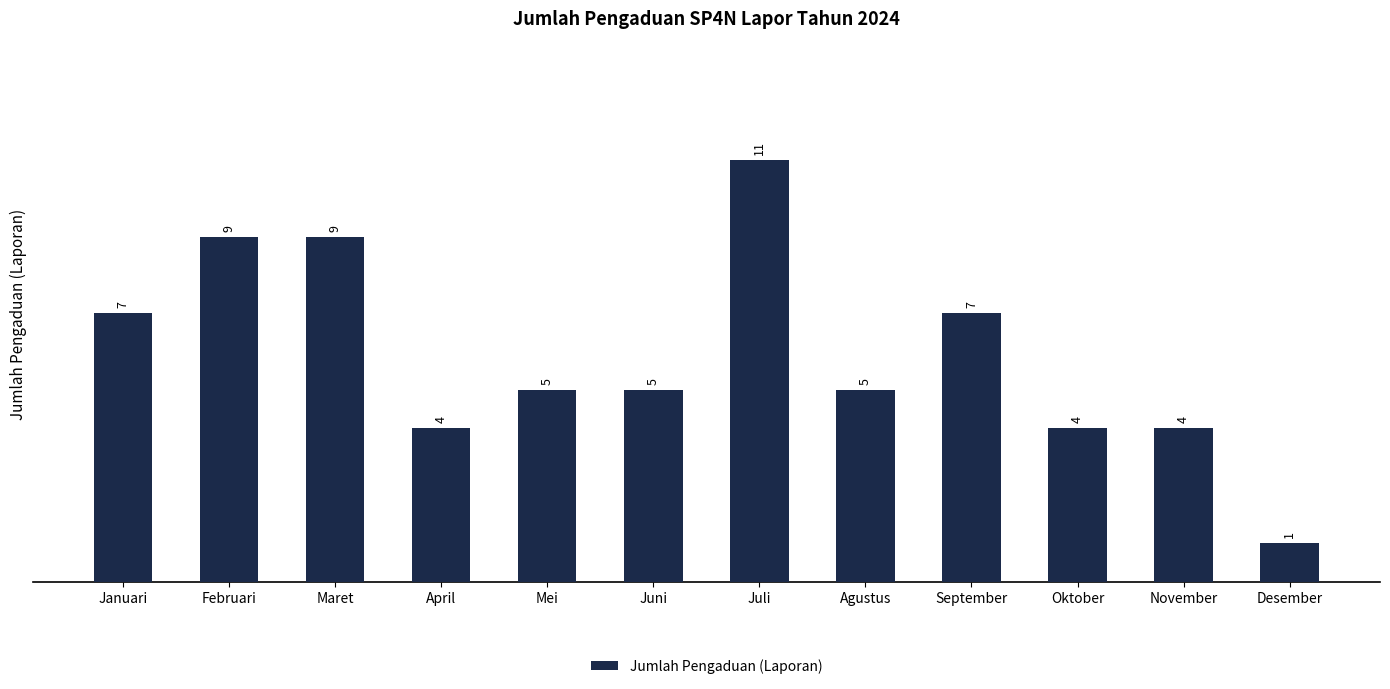

What is the average value?

6